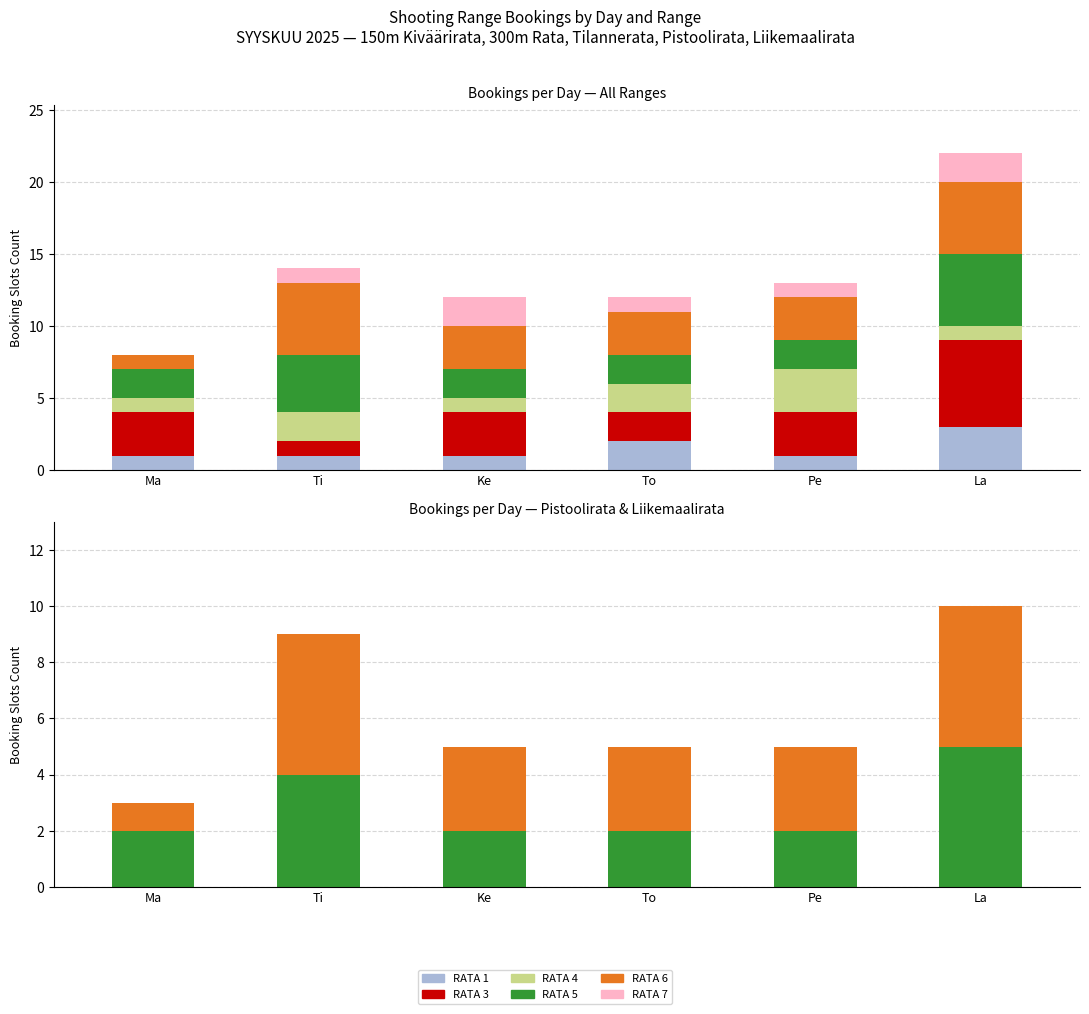

Reading right to left, transcribe all the data shown in this chart.

RATA 1: 3	1	2	1	1	1
RATA 3: 6	3	2	3	1	3
RATA 4: 1	3	2	1	2	1
RATA 5: 5	2	2	2	4	2
RATA 6: 5	3	3	3	5	1
RATA 7: 2	1	1	2	1	0